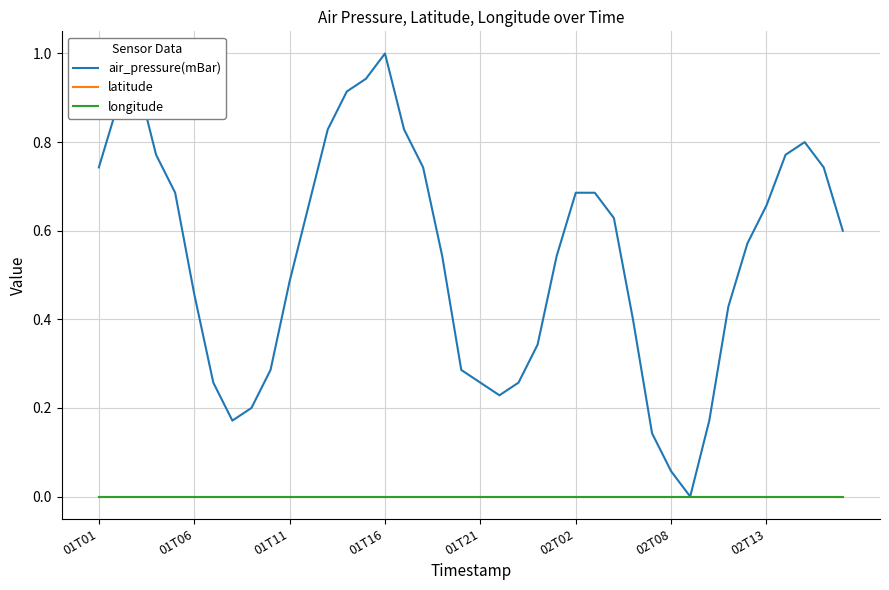

Does the chart display data point markers on the line(s)?

No